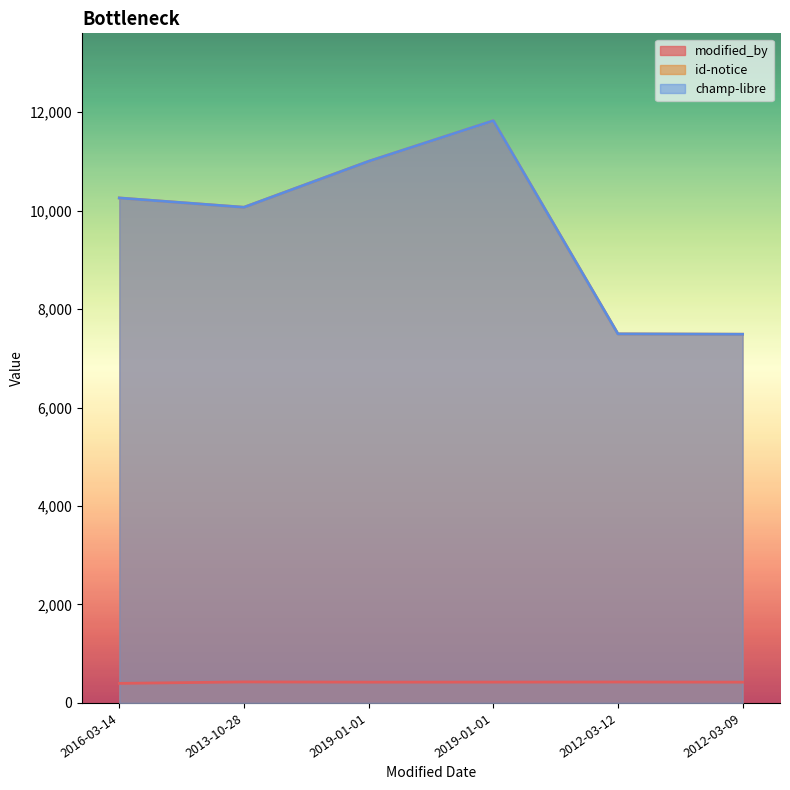

Reading left to right, list all the values displayed in this chart.

modified_by: 2016-03-14=397	2013-10-28=427	2019-01-01=422	2019-01-01=423	2012-03-12=425	2012-03-09=422
id-notice: 2016-03-14=10257	2013-10-28=10068	2019-01-01=11002	2019-01-01=11827	2012-03-12=7496	2012-03-09=7489
champ-libre: 2016-03-14=10257	2013-10-28=10068	2019-01-01=11002	2019-01-01=11827	2012-03-12=7496	2012-03-09=7489